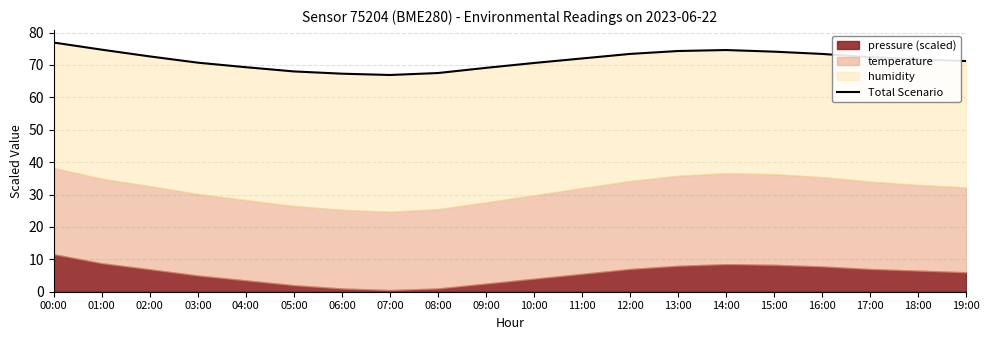

What value does the data have at 01:00?

74.7